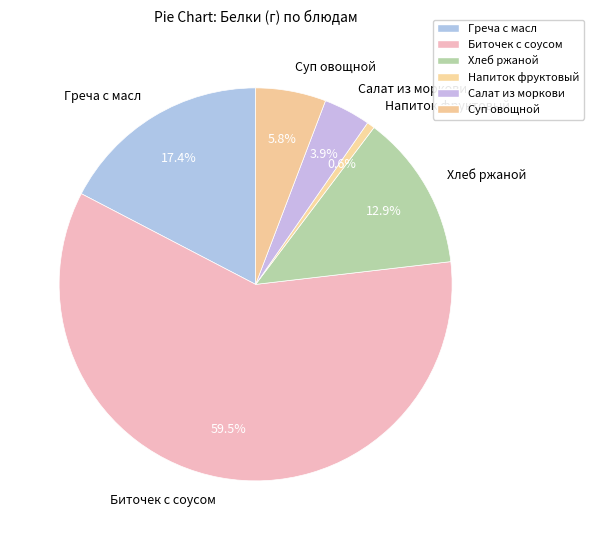

Which has a higher value, Хлеб ржаной or Напиток фруктовый?

Хлеб ржаной